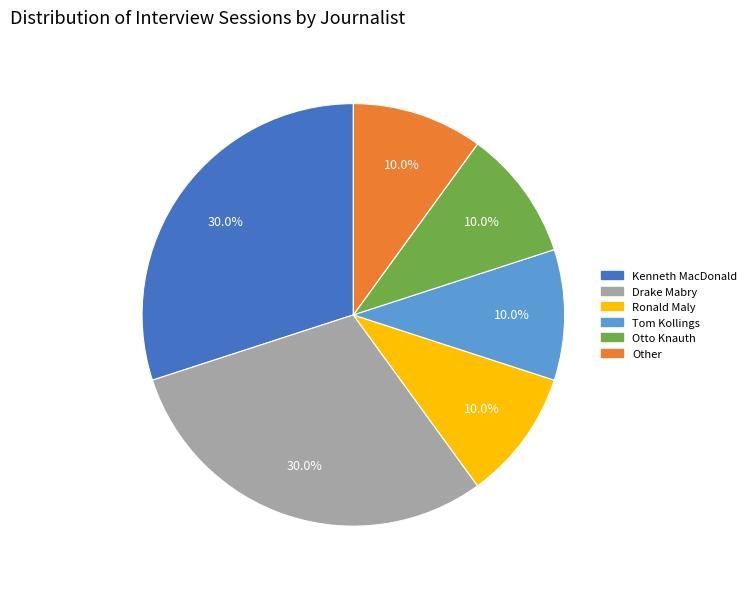

Approximately how many times larger is the value at Ronald Maly compared to Kenneth MacDonald?

0.3